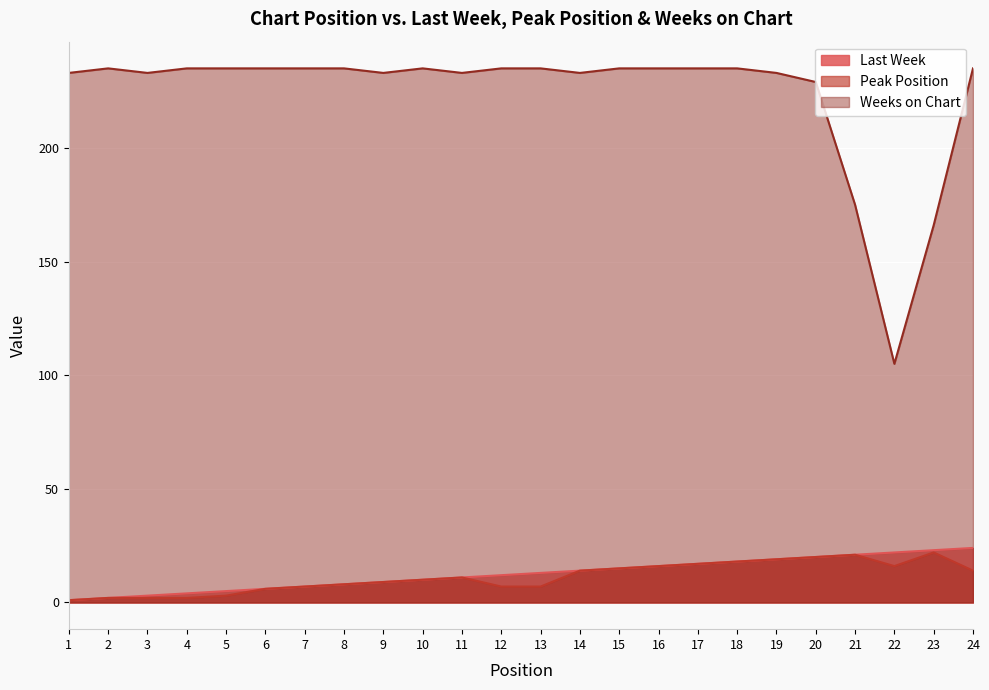

True or false: Weeks on Chart and Last Week cross at least once.

False